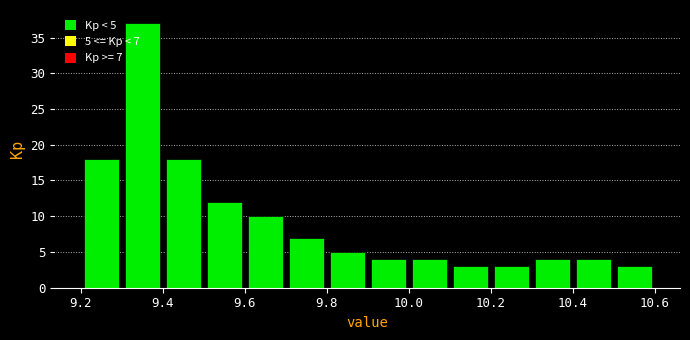

Over which range of the x-axis is the bar tallest?

9.3 to 9.4